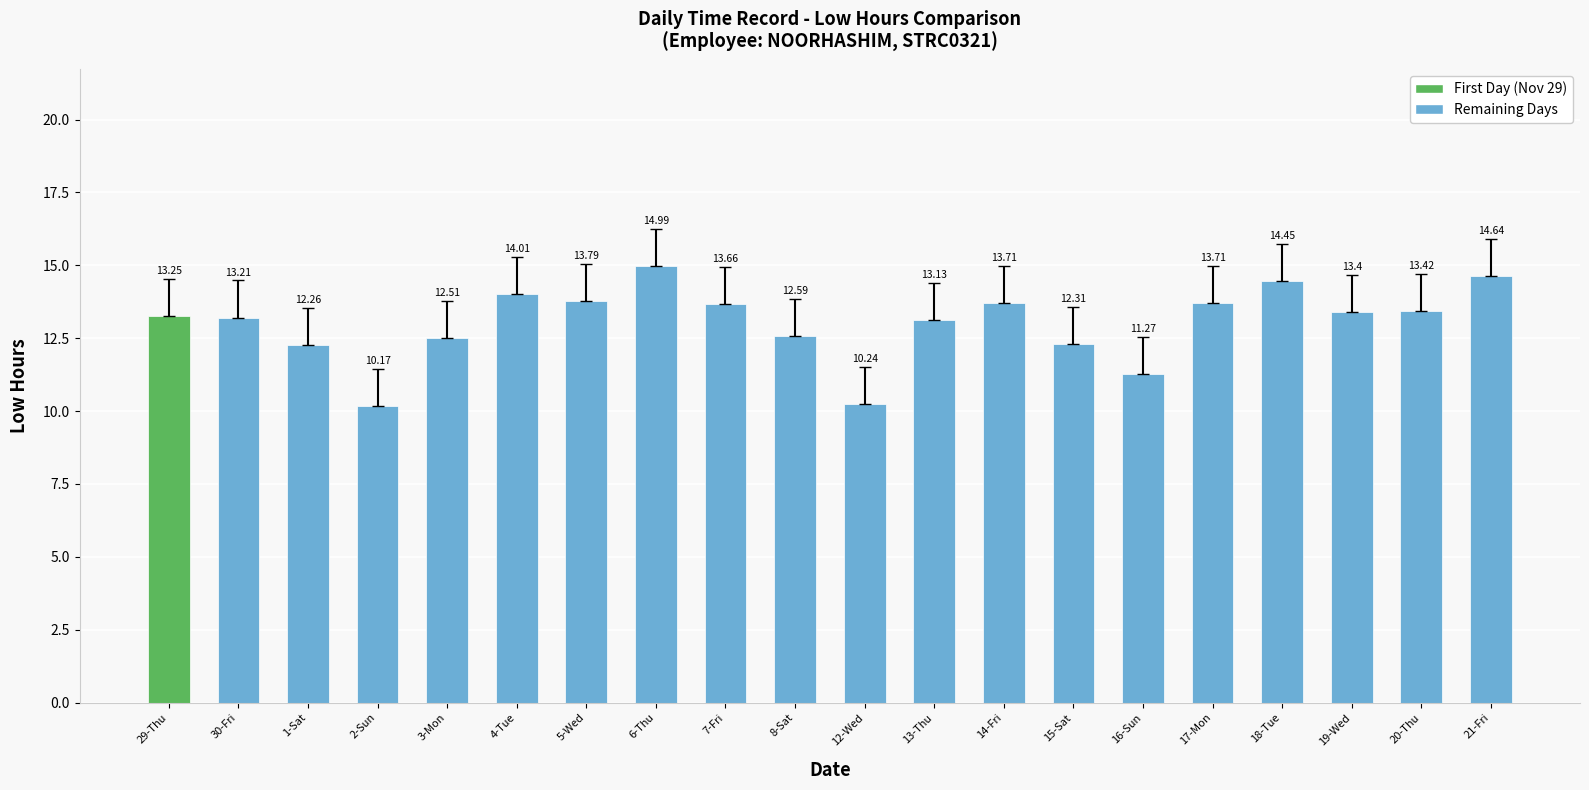

What is the average value?

13.0